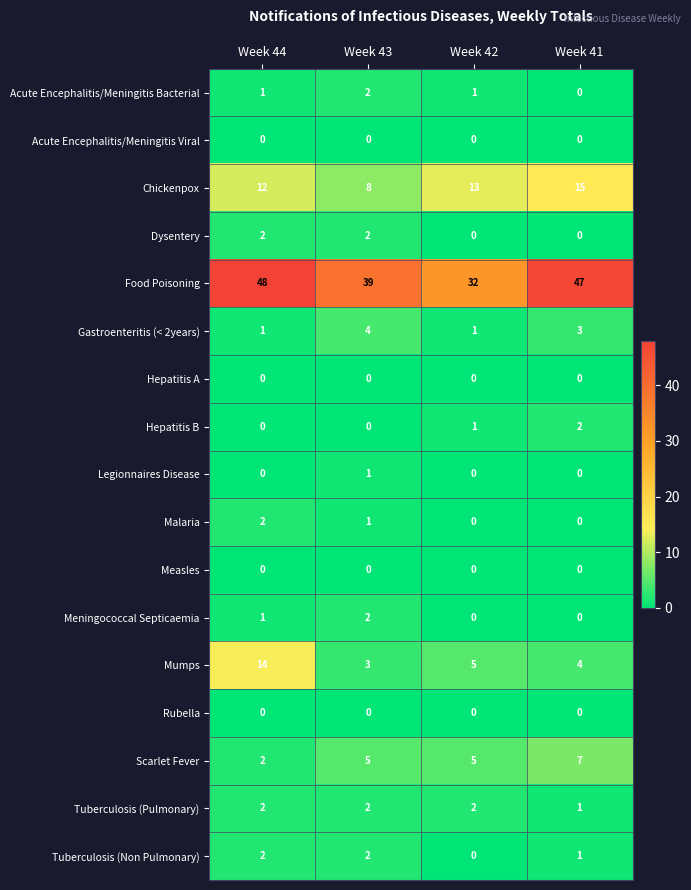

Which series changed the most between Week 43 and Week 41?

Food Poisoning